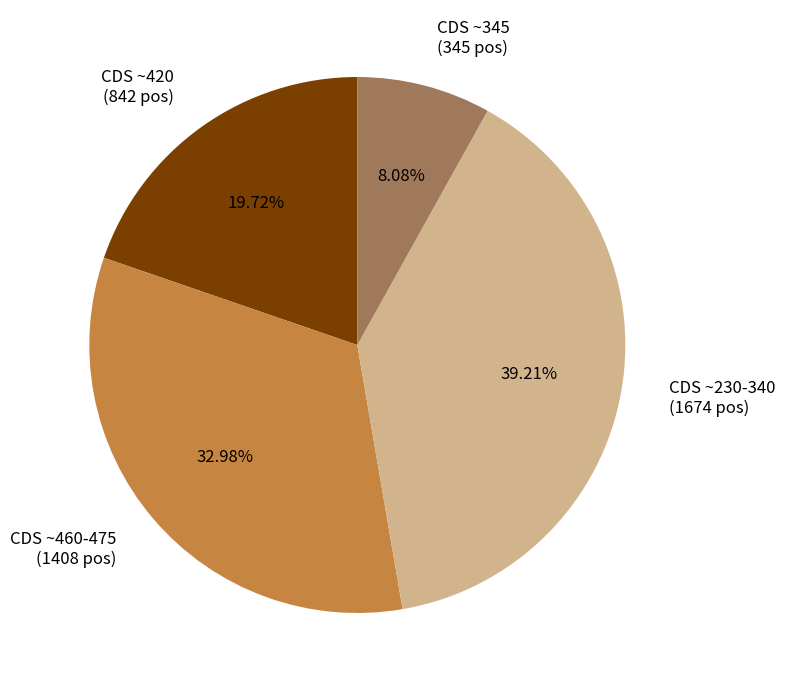

Rank the categories by value from lowest to highest.

CDS ~345 (345 pos), CDS ~420 (842 pos), CDS ~460-475 (1408 pos), CDS ~230-340 (1674 pos)